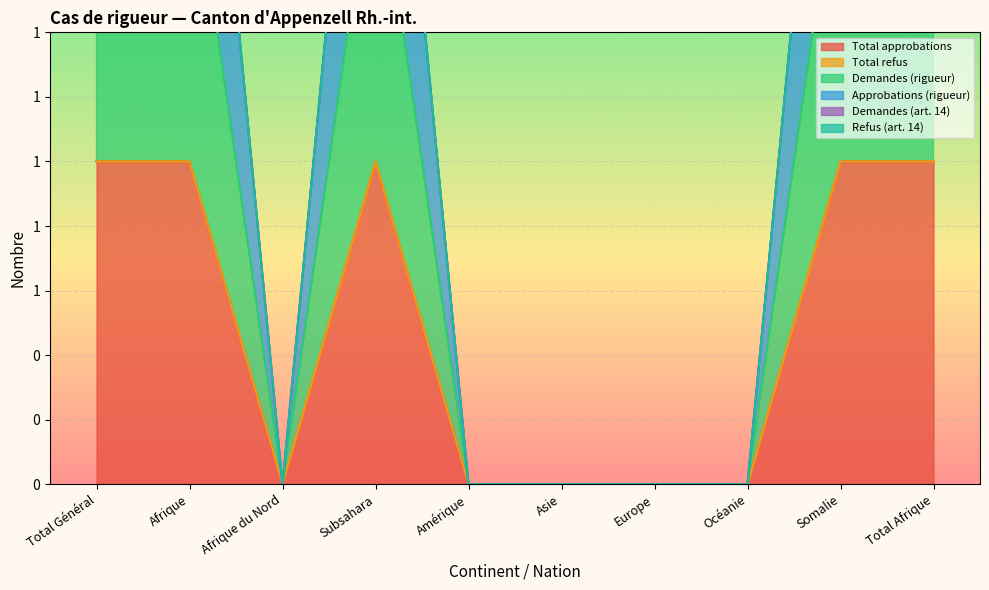

What position from the left is Afrique du Nord?

3